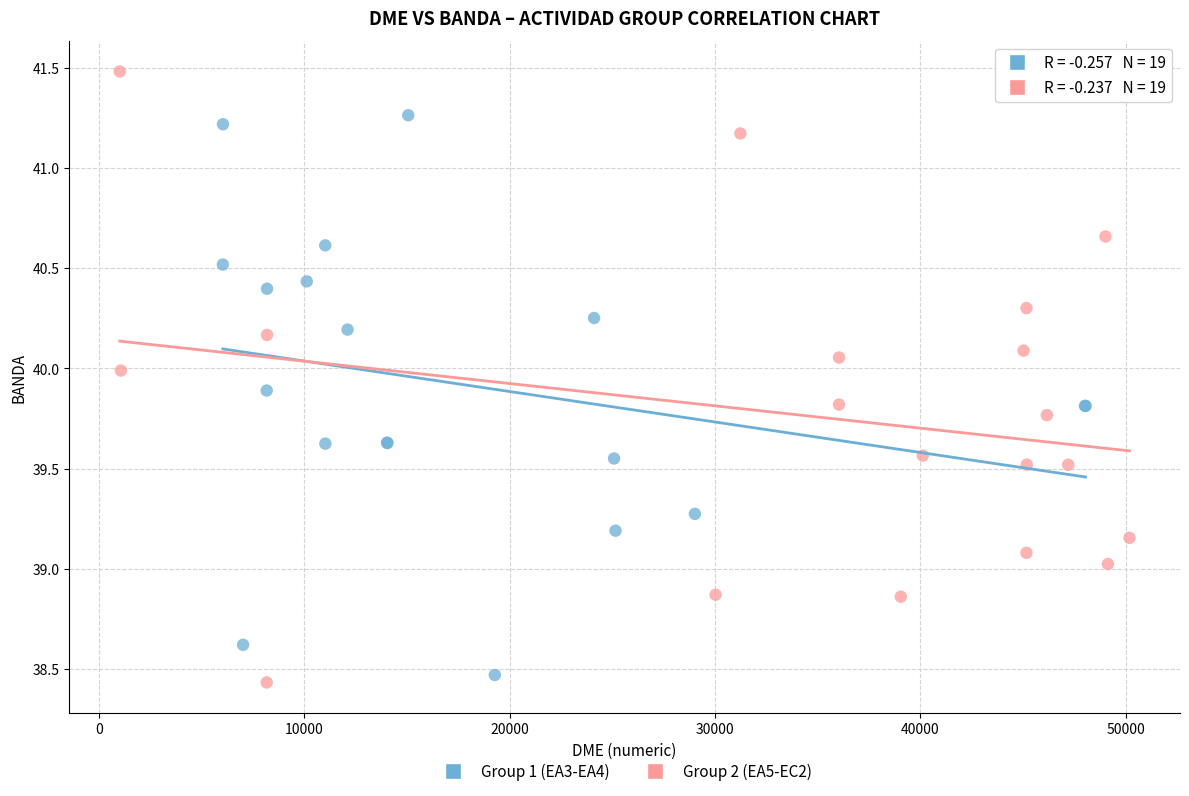

Which series reaches the maximum Y coordinate?

Group 2 (EA5-EC2)